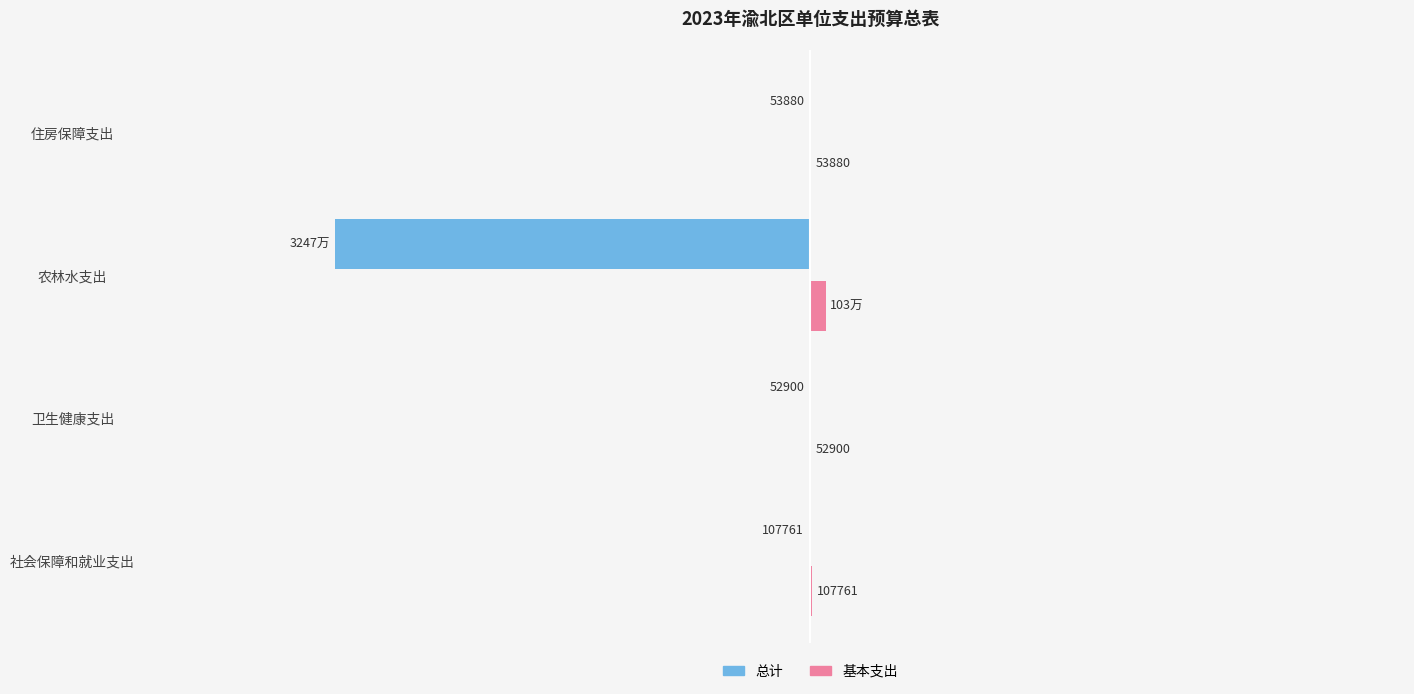

Which series has the largest total across all categories?

基本支出